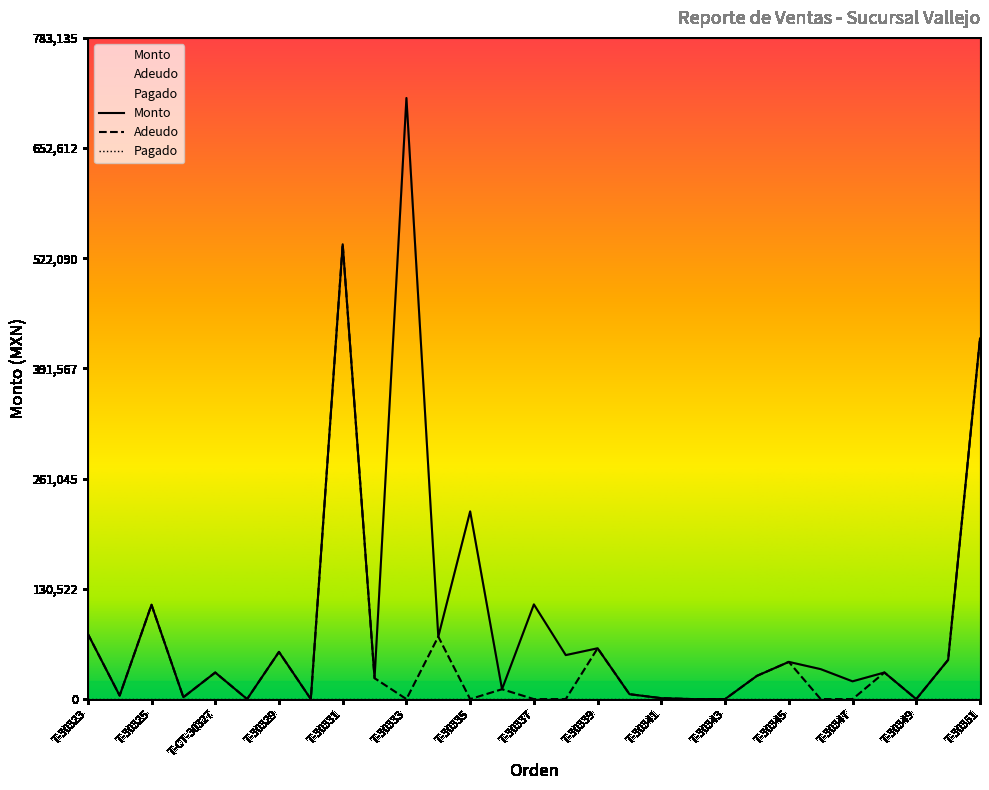

What is the difference between the Adeudo values at T-30341 and T-30330?

1100.0